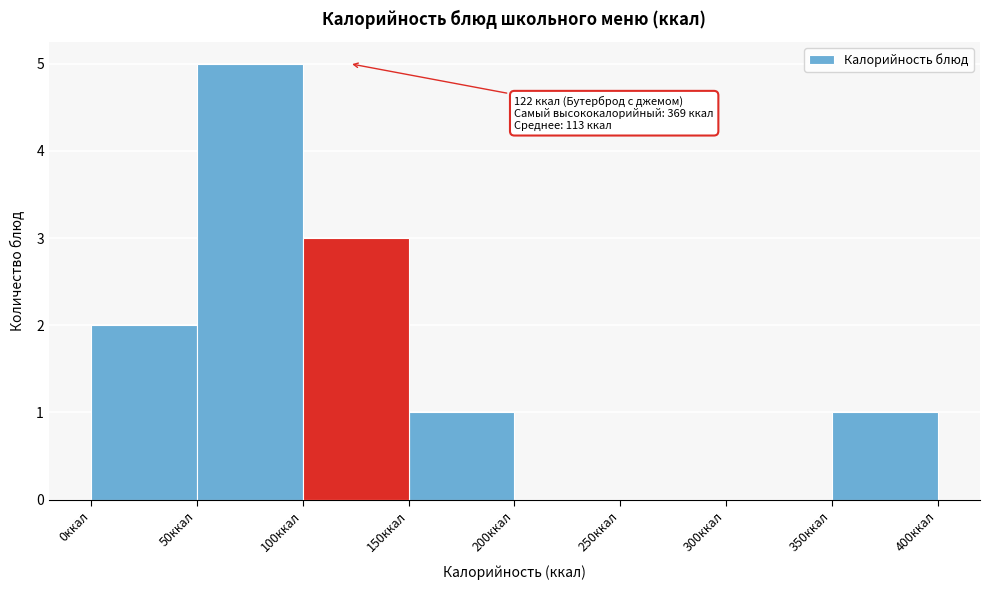

Which range on the x-axis has the tallest bar?

50 to 100